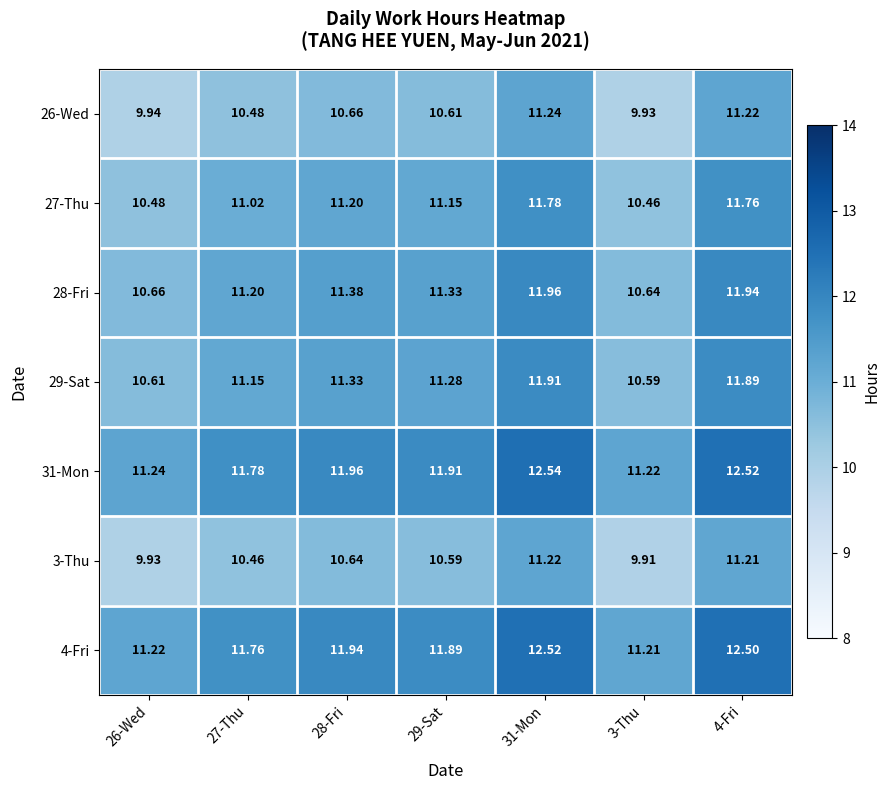

Is the value of 29-Sat at 3-Thu greater than the value of 26-Wed at 31-Mon?

No